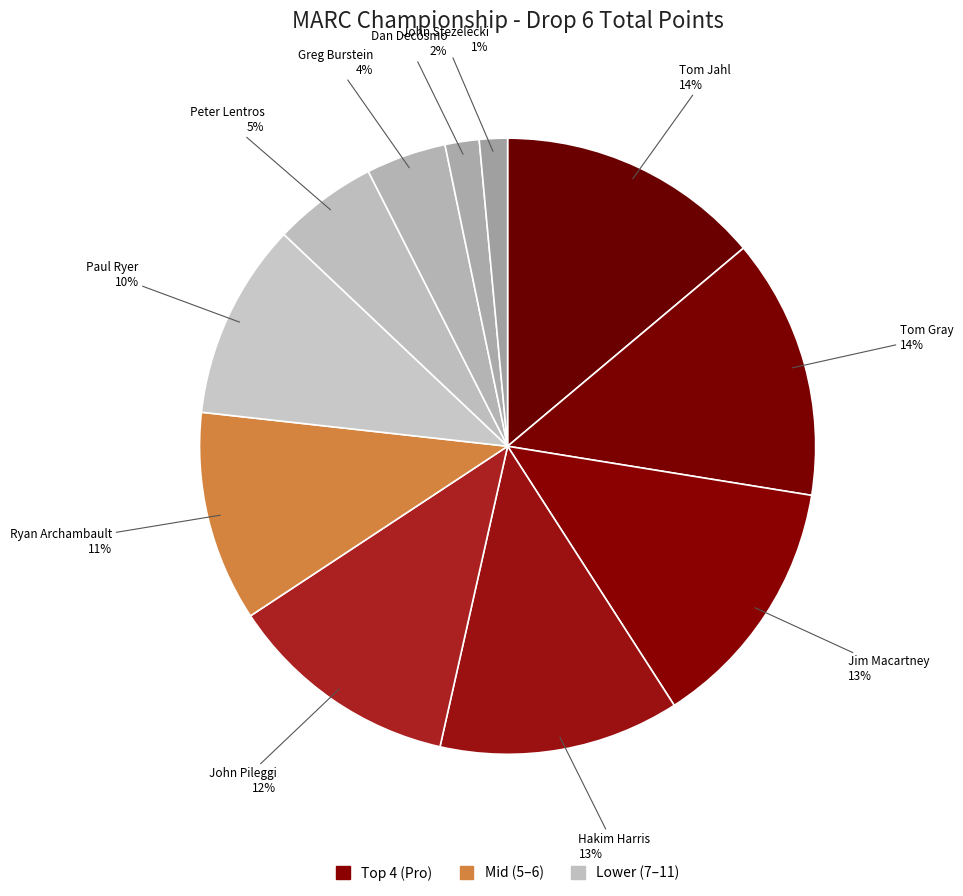

To the nearest percent, what is the average slice percentage?

9%